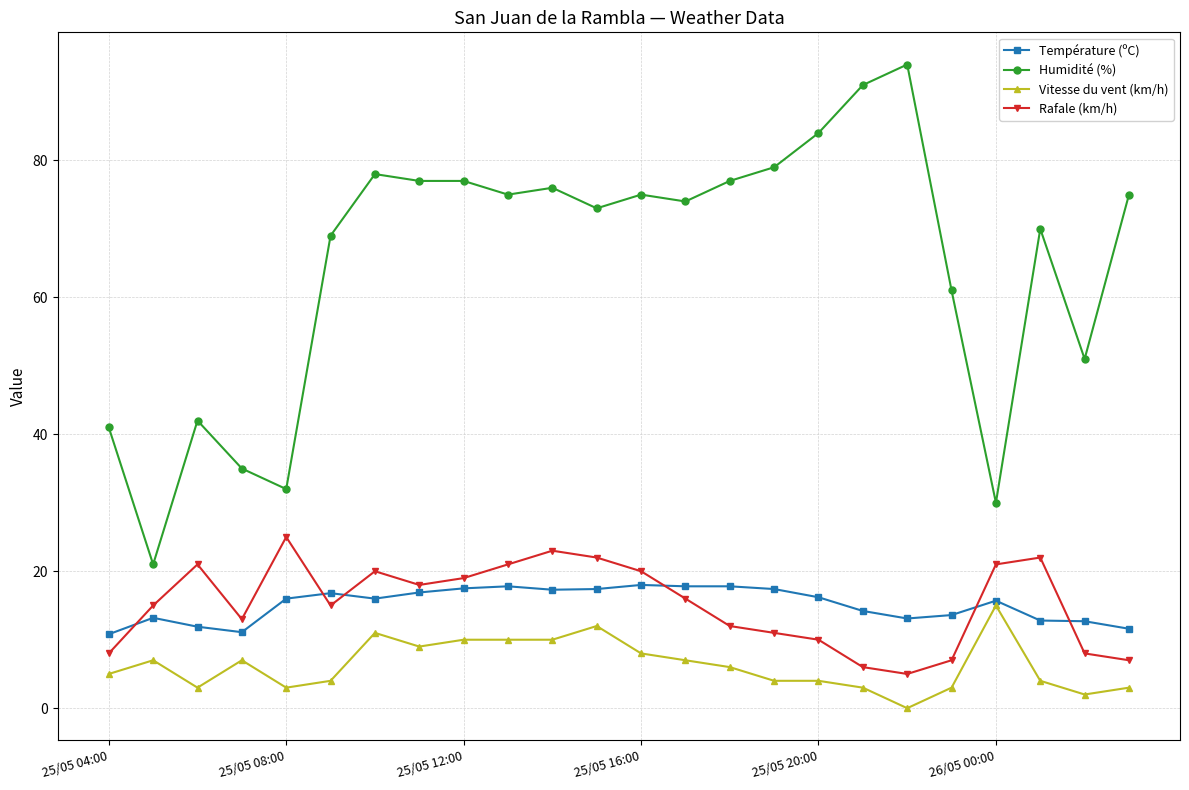

How many lines are shown in the chart?

4